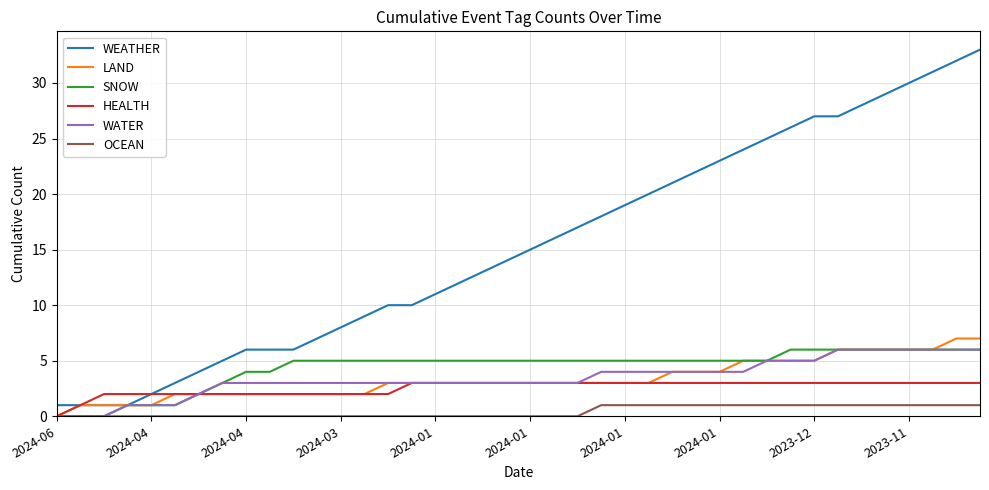

Count the number of data series in this chart.

6